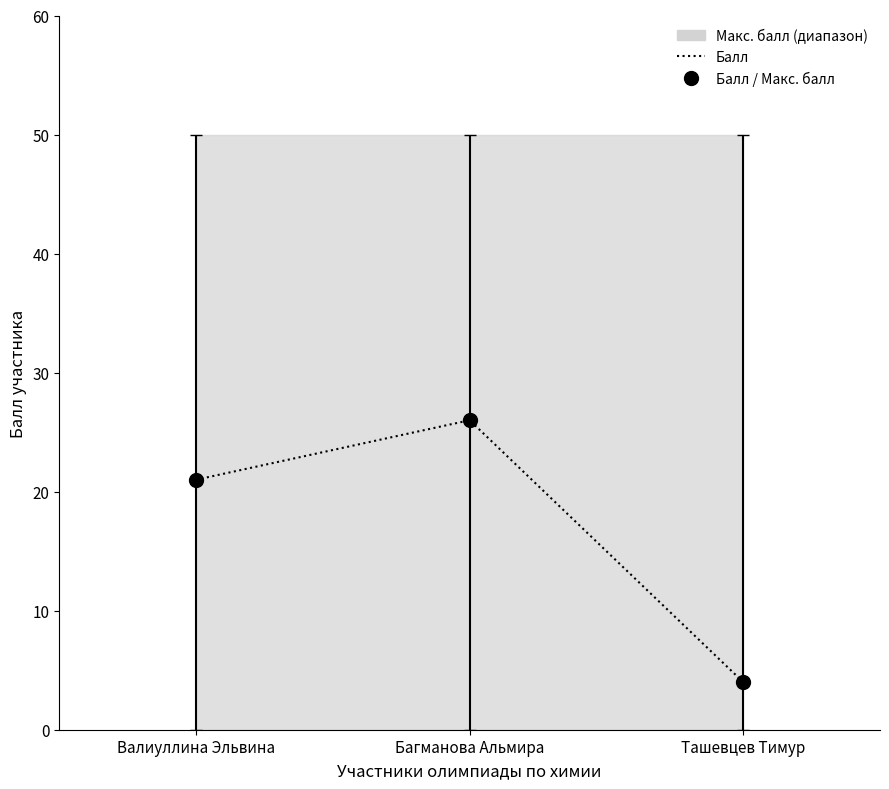

Approximately how many times larger is the value at Валиуллина Эльвина compared to Ташевцев Тимур?

5.2